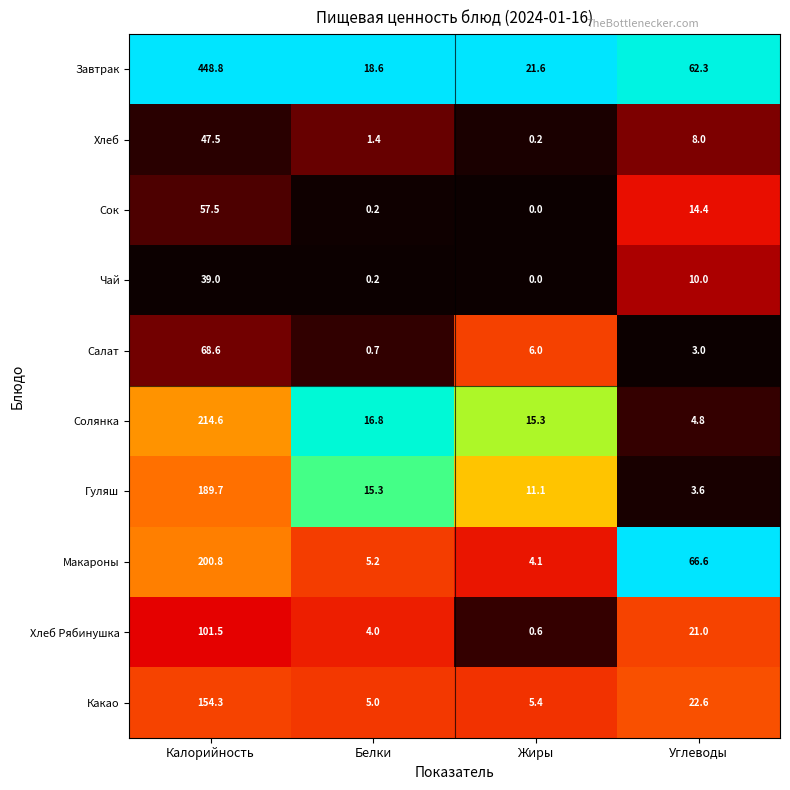

List the series in order of their peak value, lowest first.

Чай, Хлеб, Сок, Салат, Хлеб Рябинушка, Какао, Гуляш, Макароны, Солянка, Завтрак